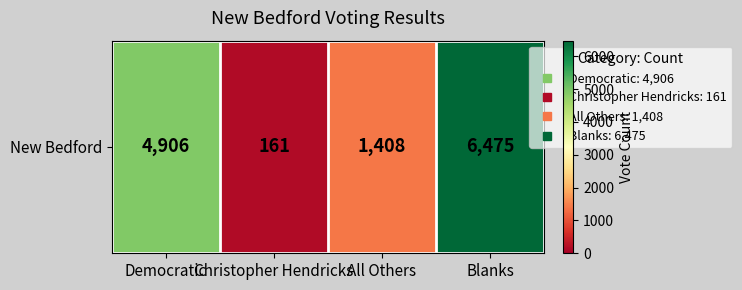

What is the sum of all values?

12950